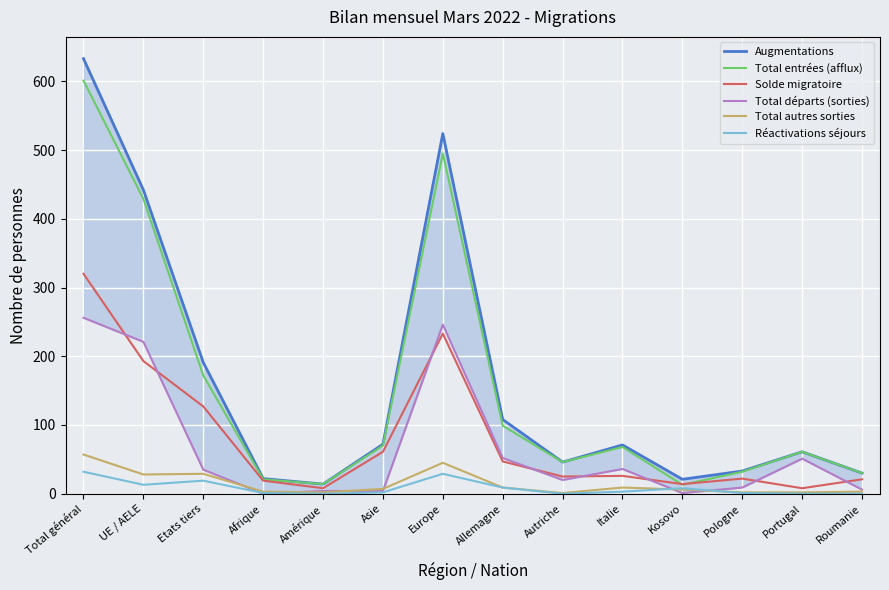

Does the chart display data point markers on the line(s)?

No